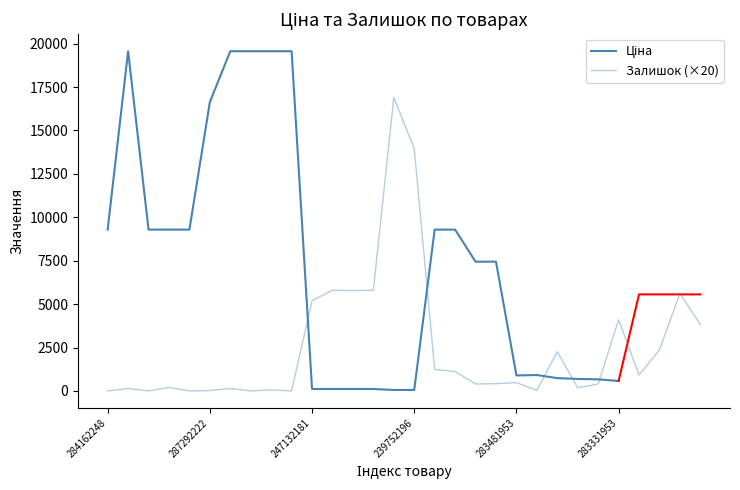

What is the difference between the second highest and minimum values?

13960